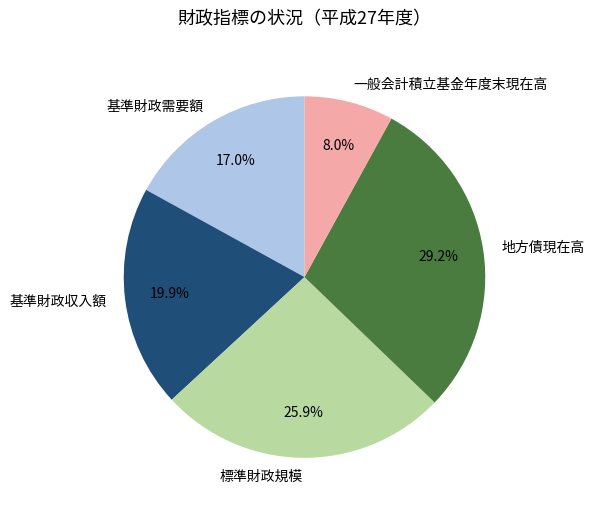

To the nearest percent, what portion does 標準財政規模 represent?

26%